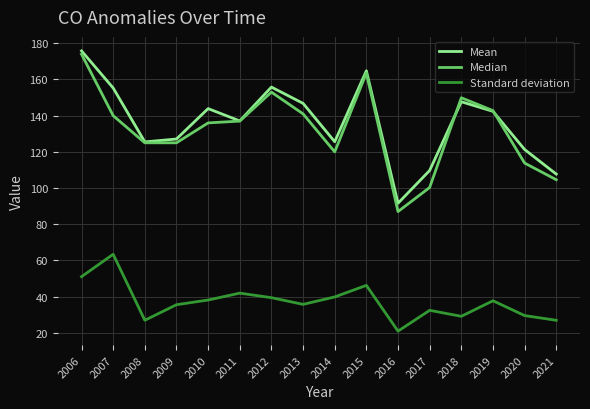

How many values in the Median series are below 137?

8